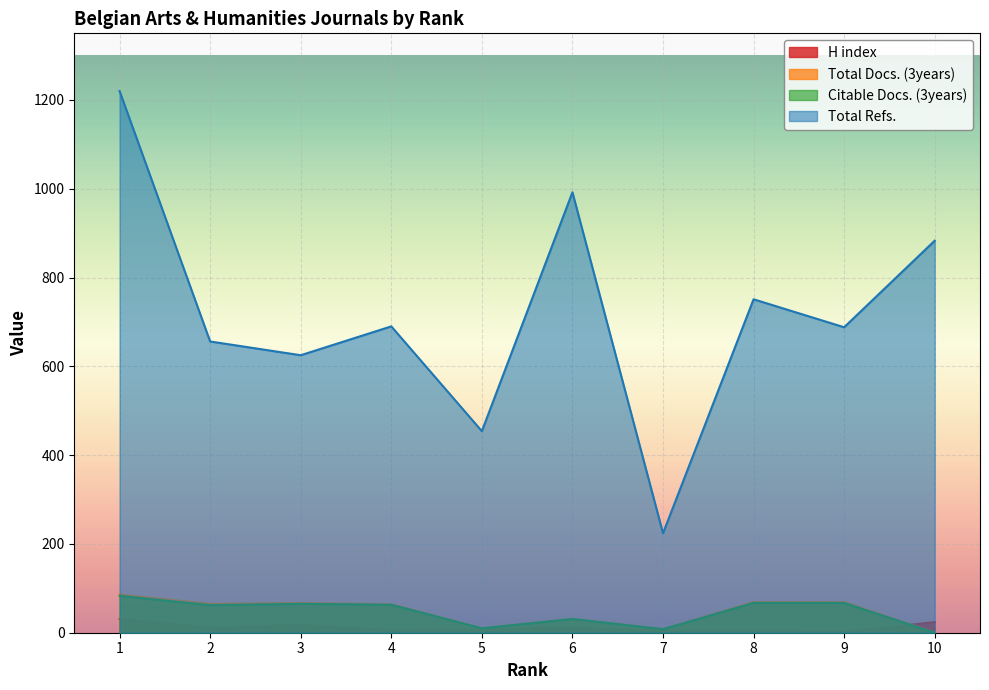

At which label does H index first exceed 12?

1